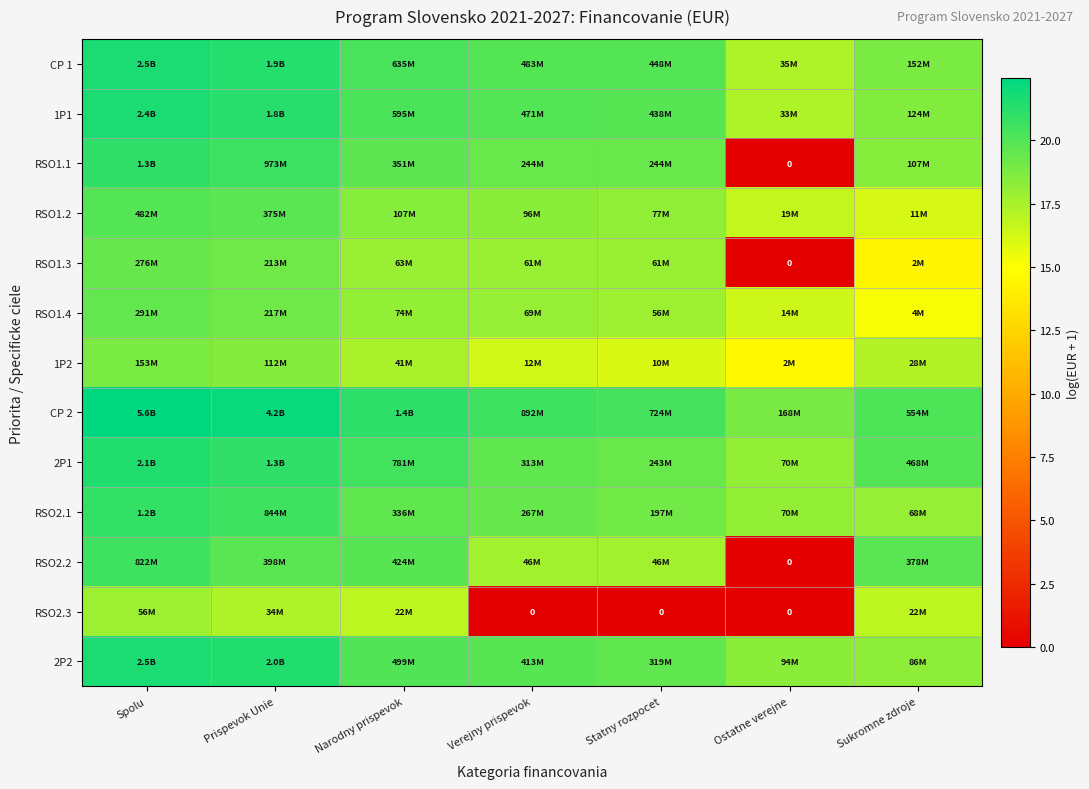

At which label does RSO2.2 reach its peak?

Spolu